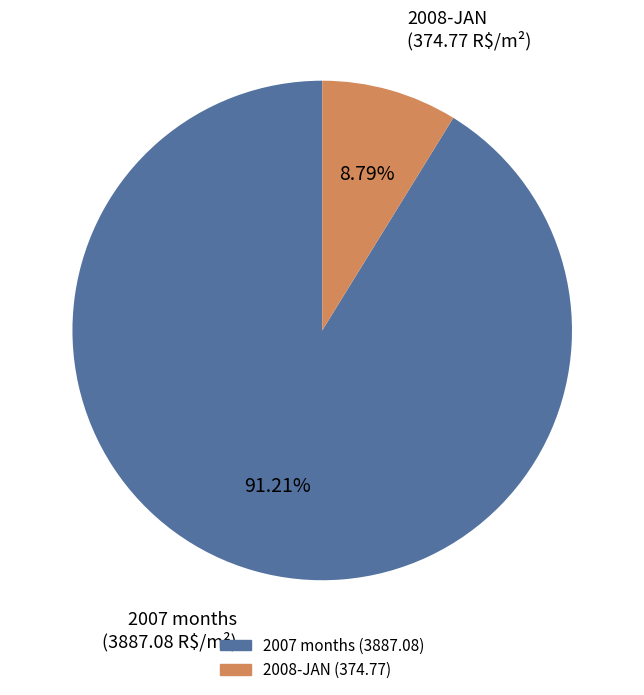

To the nearest percent, what is the average slice percentage?

50%